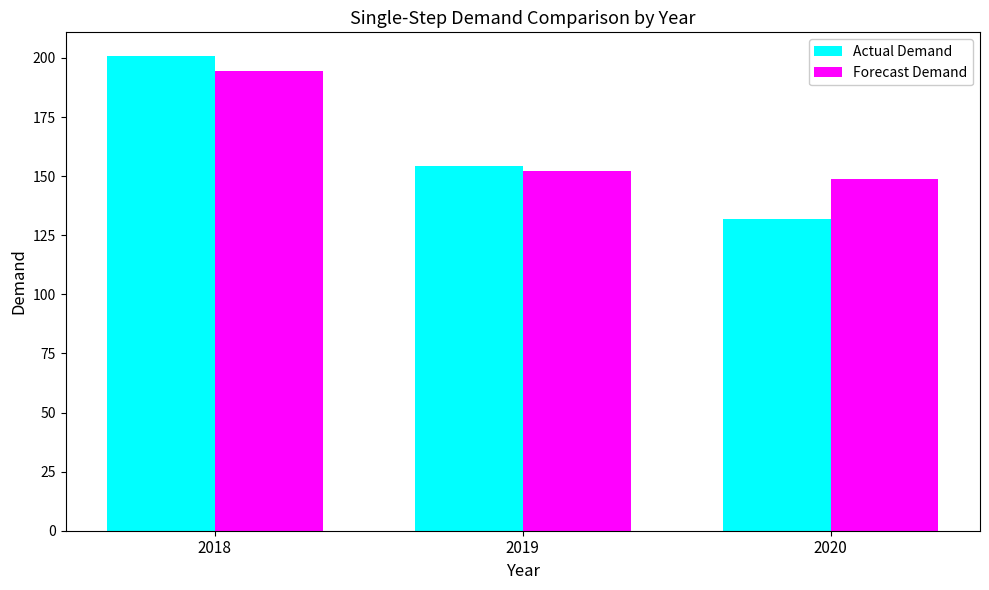

At how many categories does at least one series exceed 144?

3